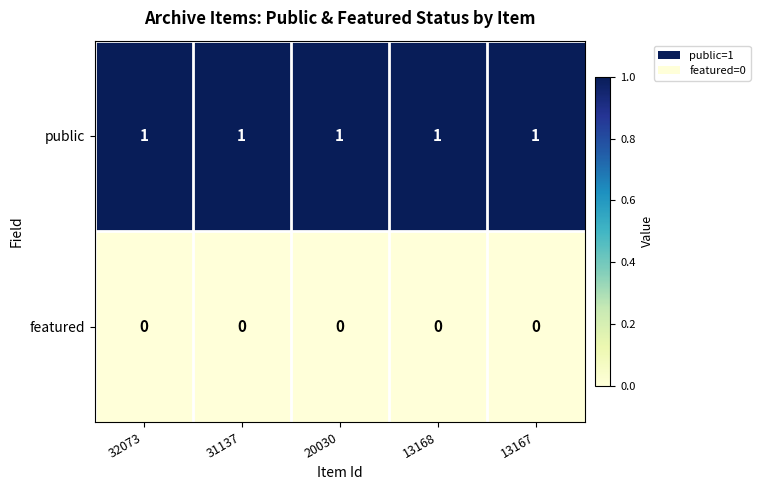

What is the total value across all series at 13167?

1